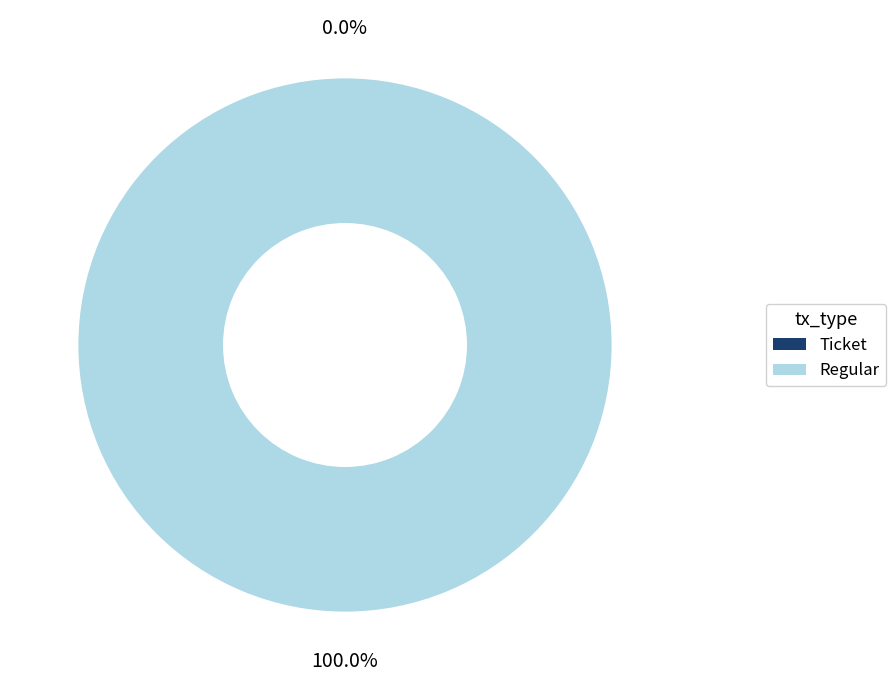

Count the number of slices in the pie.

2